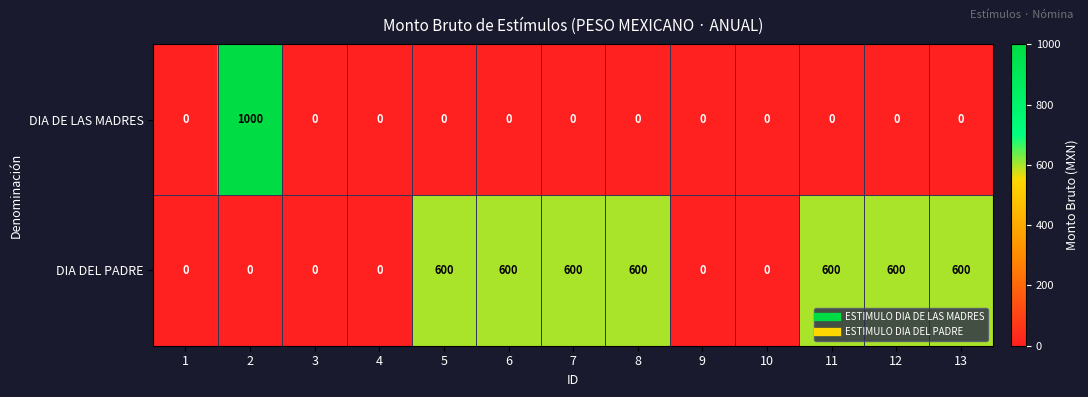

The value of DIA DE LAS MADRES at 12 is 334. True or false?

False